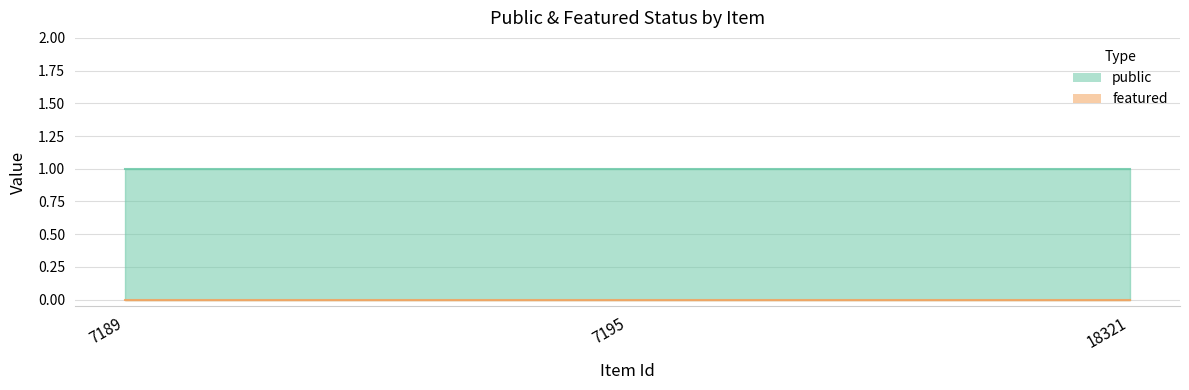

At how many categories does at least one series exceed 0?

3